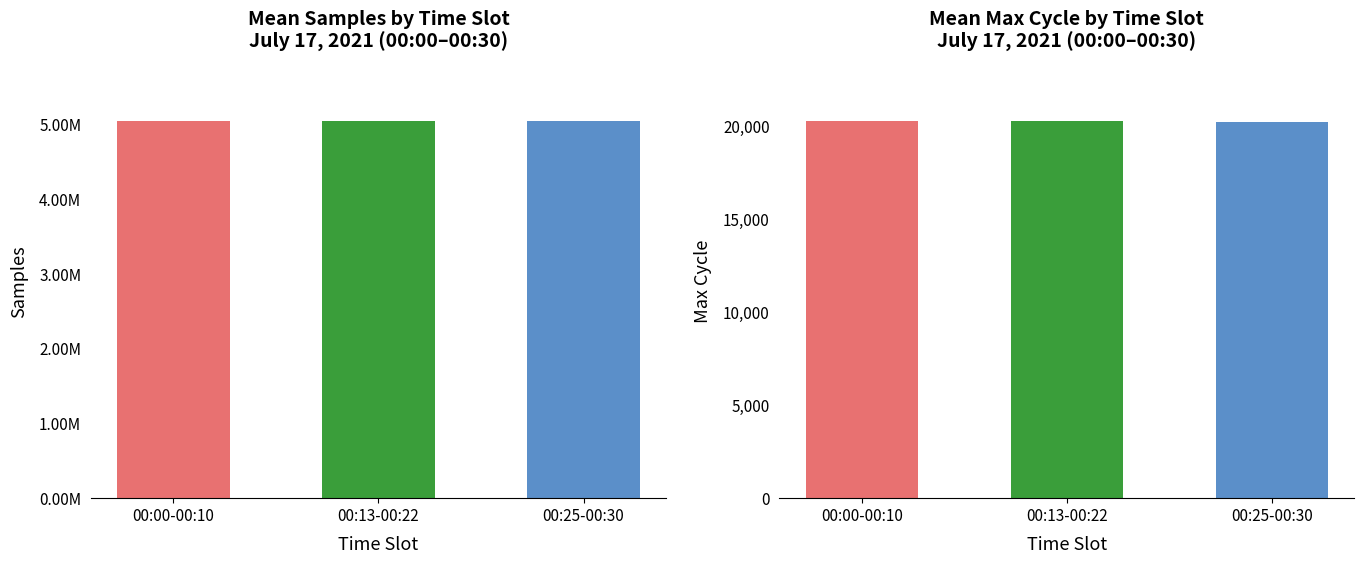

The value of Samples at 00:13 is 2052535. True or false?

False